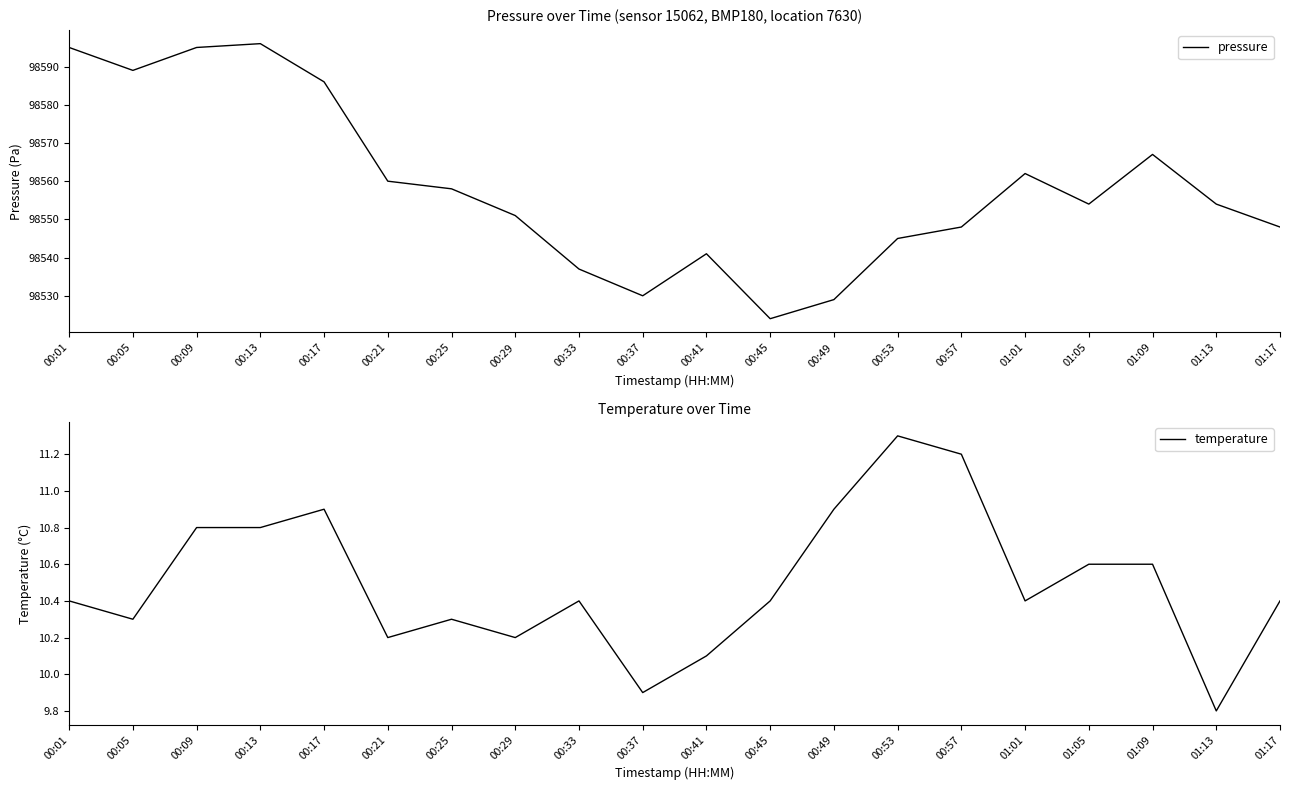

What position from the right is 00:05?

19